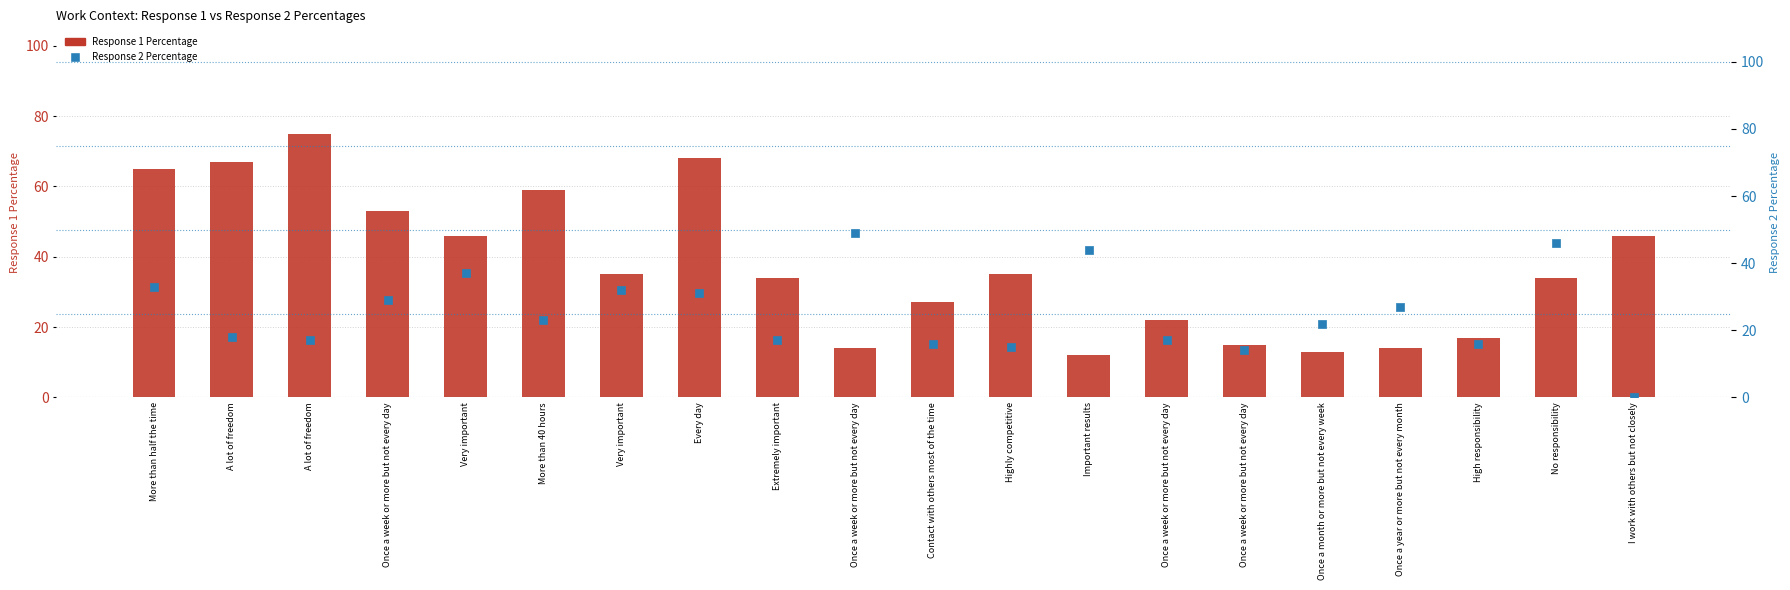

Which series has the largest Y range (max minus min)?

Response 1 Percentage